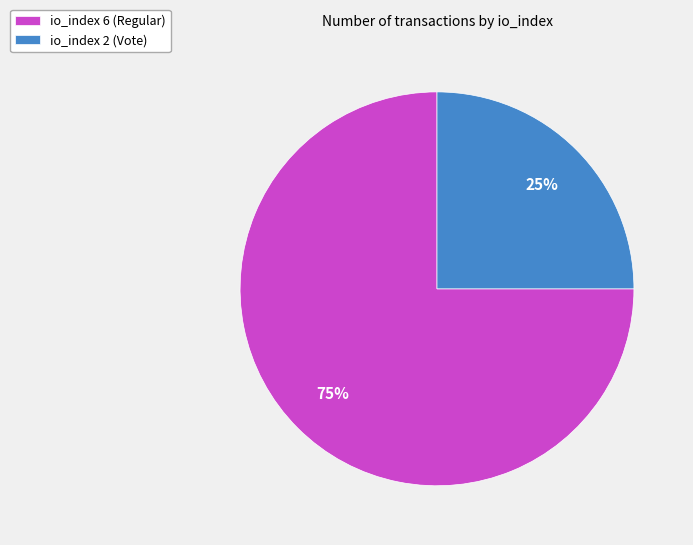

To the nearest percent, what is the average slice percentage?

50%